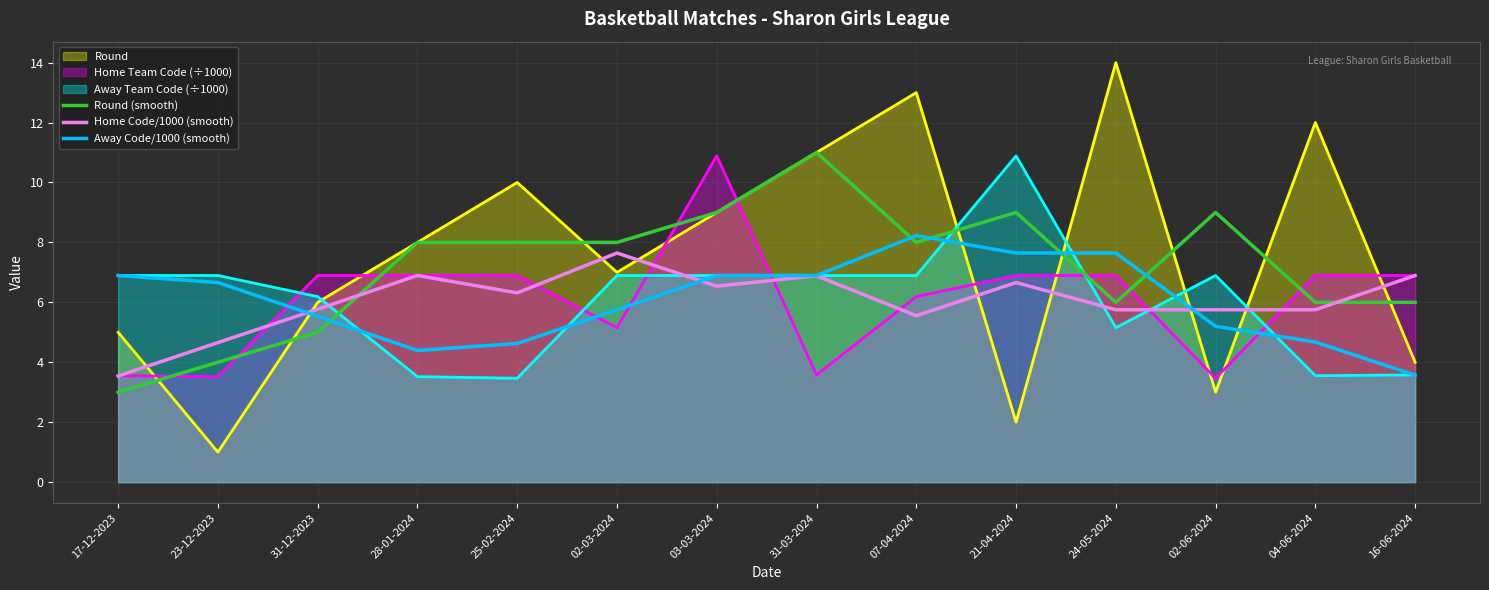

List the labels in order of Away Code/1000 (smooth) value, largest first.

07-04-2024, 21-04-2024, 24-05-2024, 17-12-2023, 03-03-2024, 31-03-2024, 23-12-2023, 02-03-2024, 31-12-2023, 02-06-2024, 04-06-2024, 25-02-2024, 28-01-2024, 16-06-2024